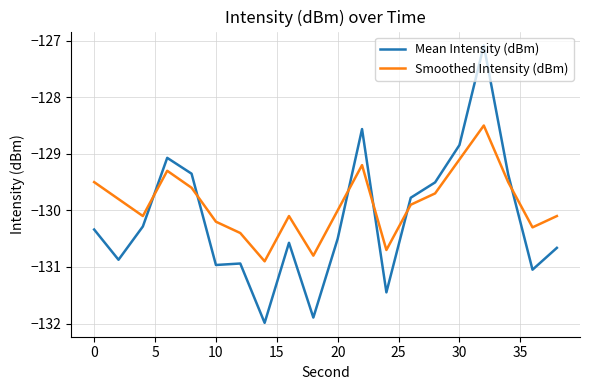

In Mean Intensity (dBm), how many points are higher than both neighbors (excluding endpoints)?

5